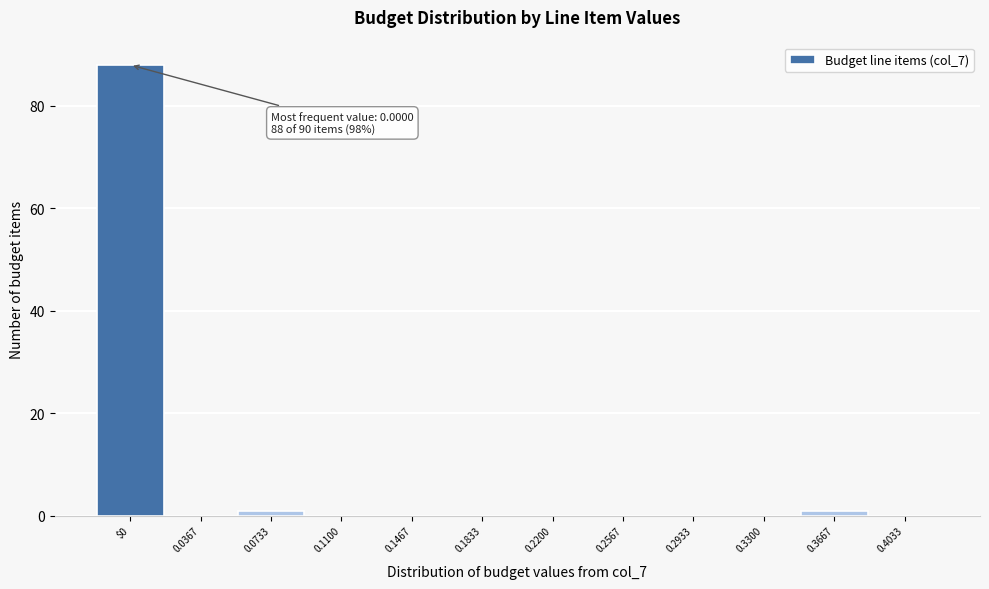

Reading left to right, what are all the values shown in this chart?

$0=88	0.0367=0	0.0733=1	0.1100=0	0.1467=0	0.1833=0	0.2200=0	0.2567=0	0.2933=0	0.3300=0	0.3667=1	0.4033=0